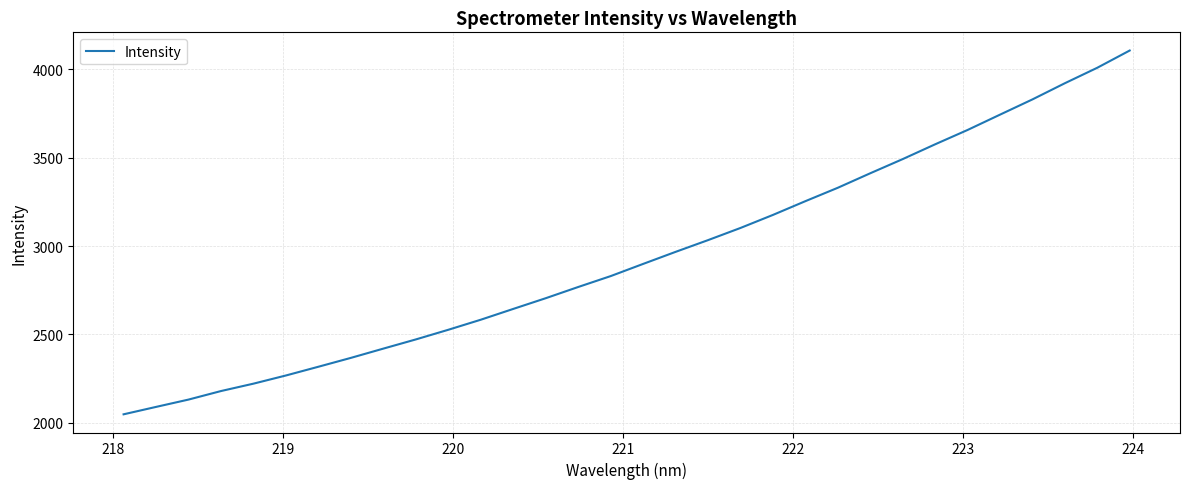

What is the minimum value shown in the chart?

2047.5